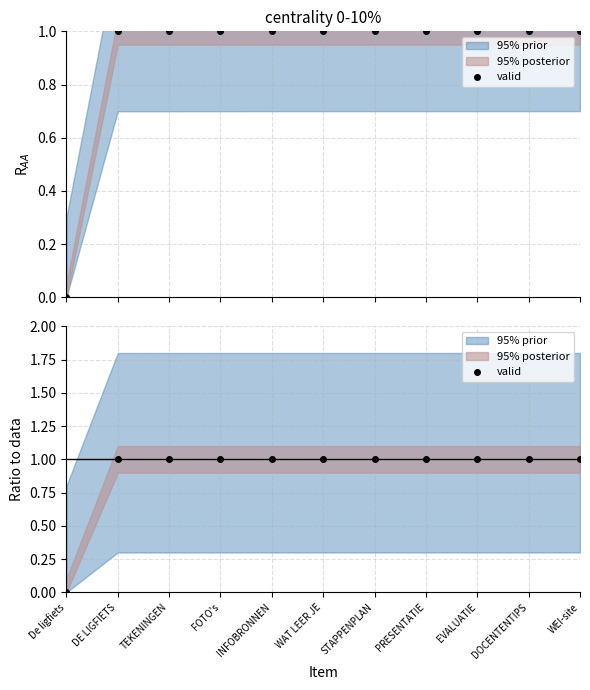

The chart shows a value of 1.0 at EVALUATIE. True or false?

True